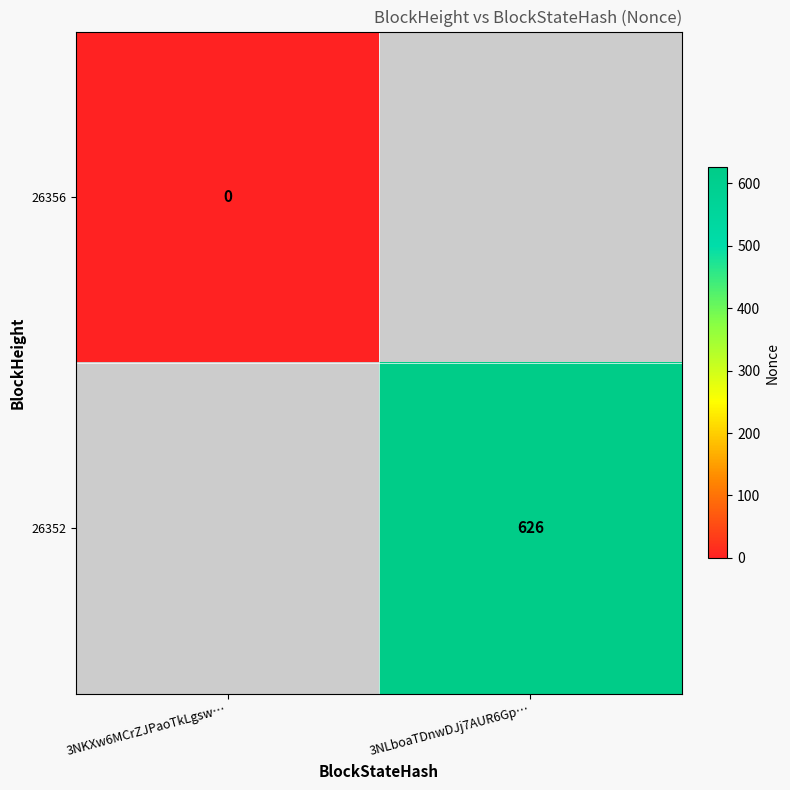

The 26352 series shows 626 at 3NLboaTDnwDJj7AUR6Gp…. True or false?

True